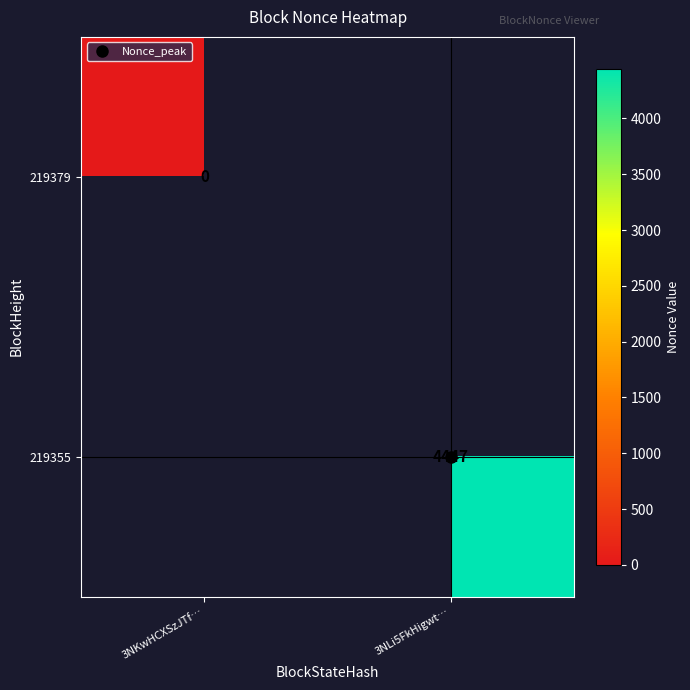

Count the number of data series in this chart.

2